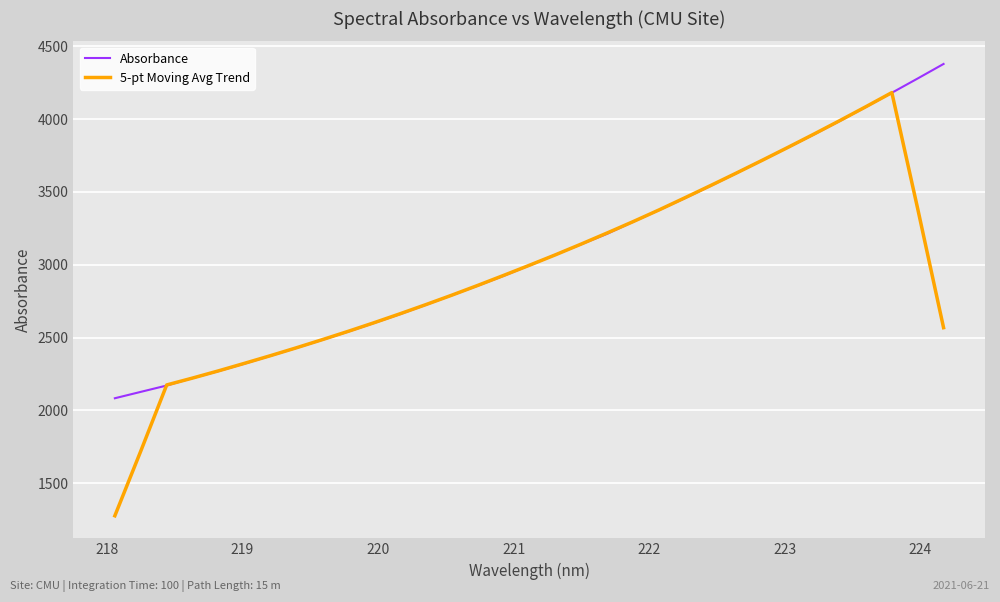

At how many categories does at least one series exceed 4061?

4